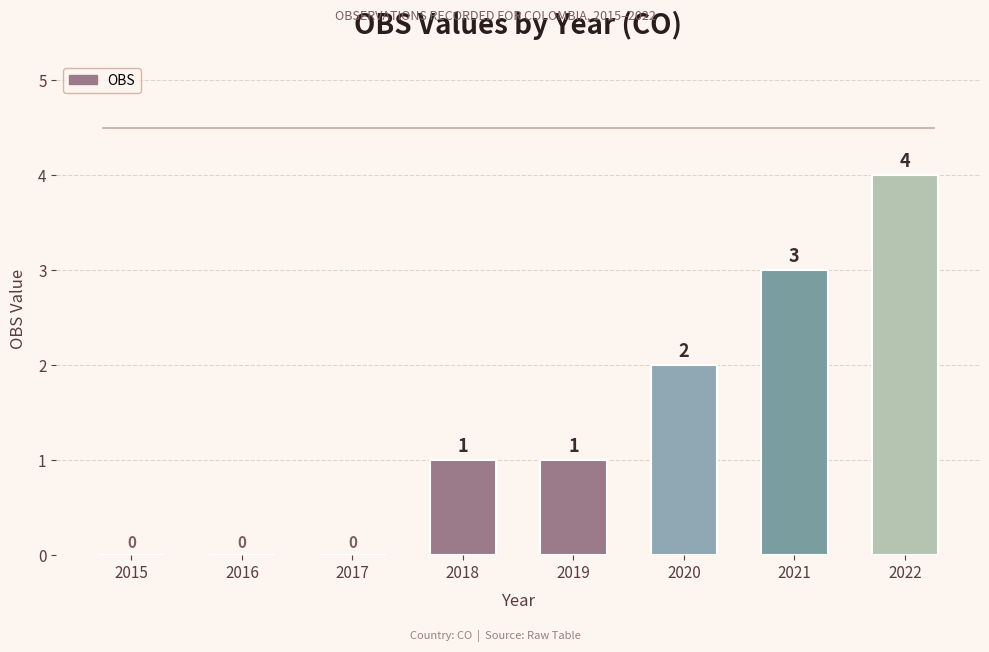

True or false: the data shows 4 at 2022.

True